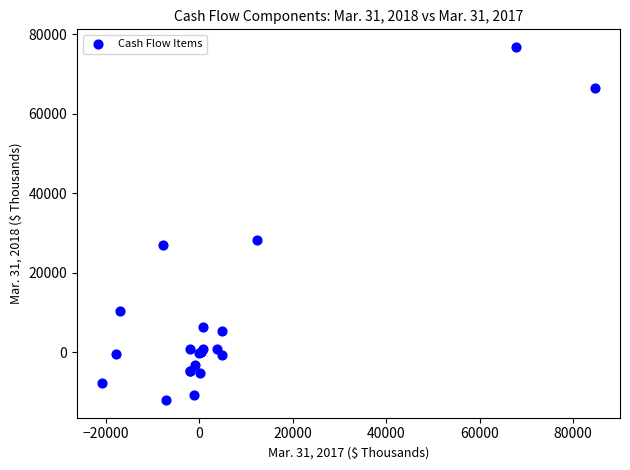

What Y value in the scatter plot is closest to 32408?

28336